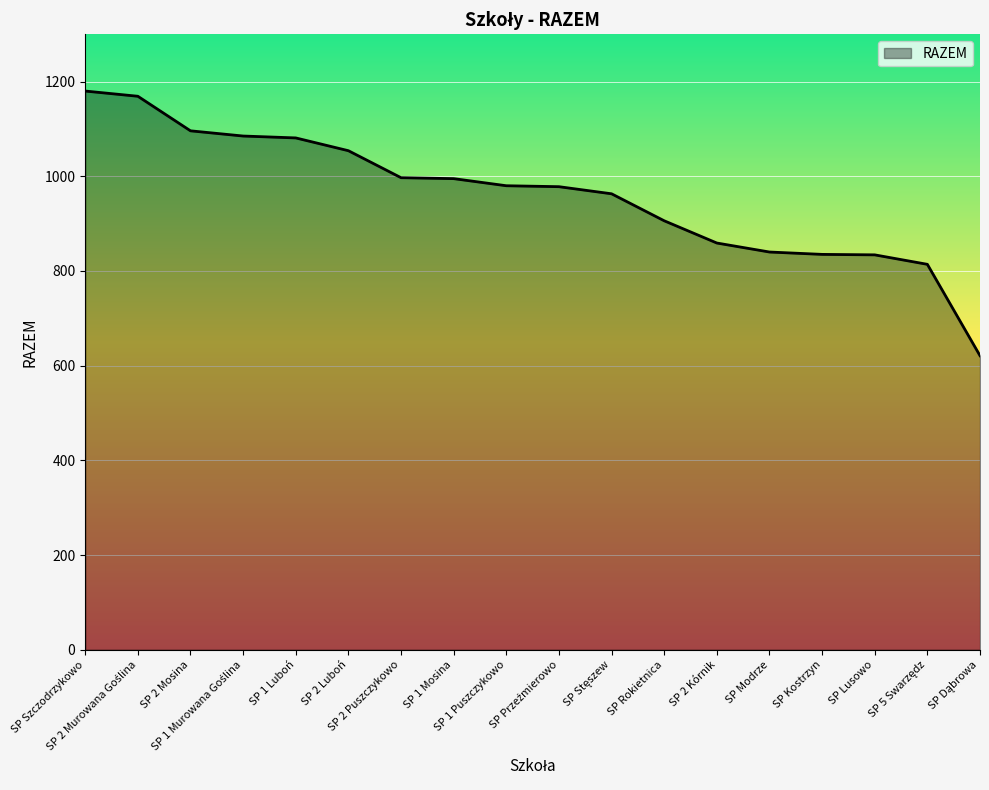

The chart shows a value of 1081 at SP 1 Luboń. True or false?

True